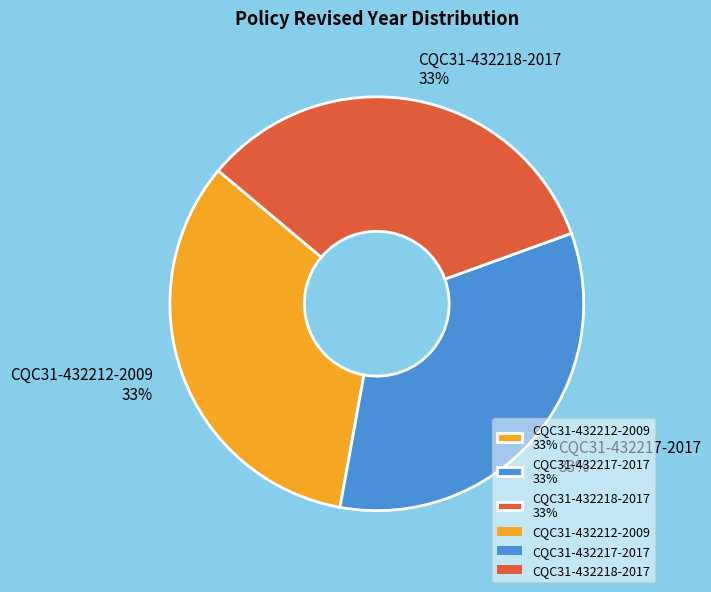

To the nearest percent, what percentage of the pie is CQC31-432212-2009?

33%